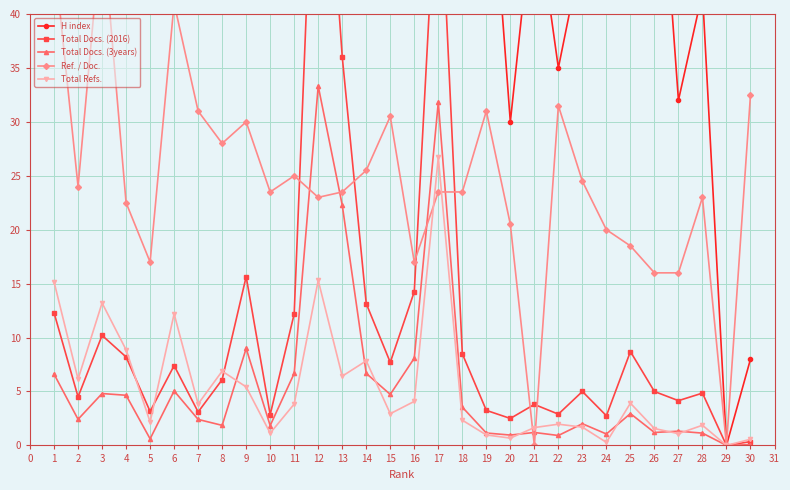

Is this an area chart (filled region under the line)?

No